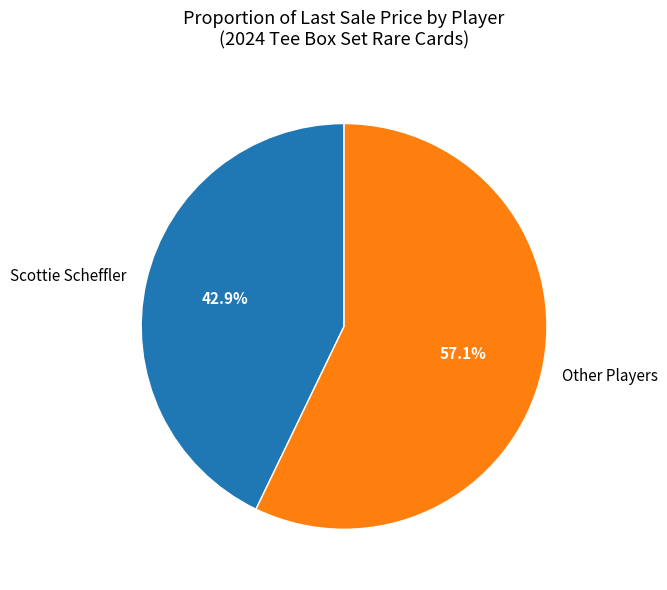

Rank the categories by value from highest to lowest.

Other Players, Scottie Scheffler